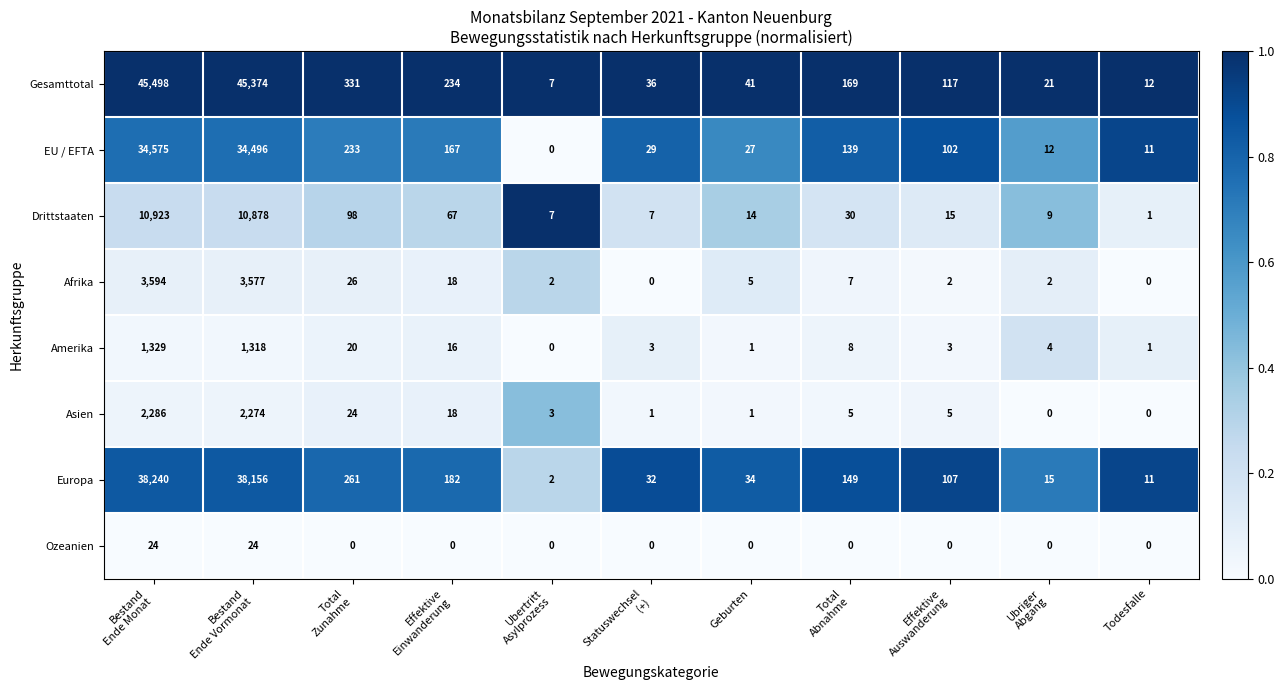

The value of Ozeanien at Todesfalle is 0. True or false?

True